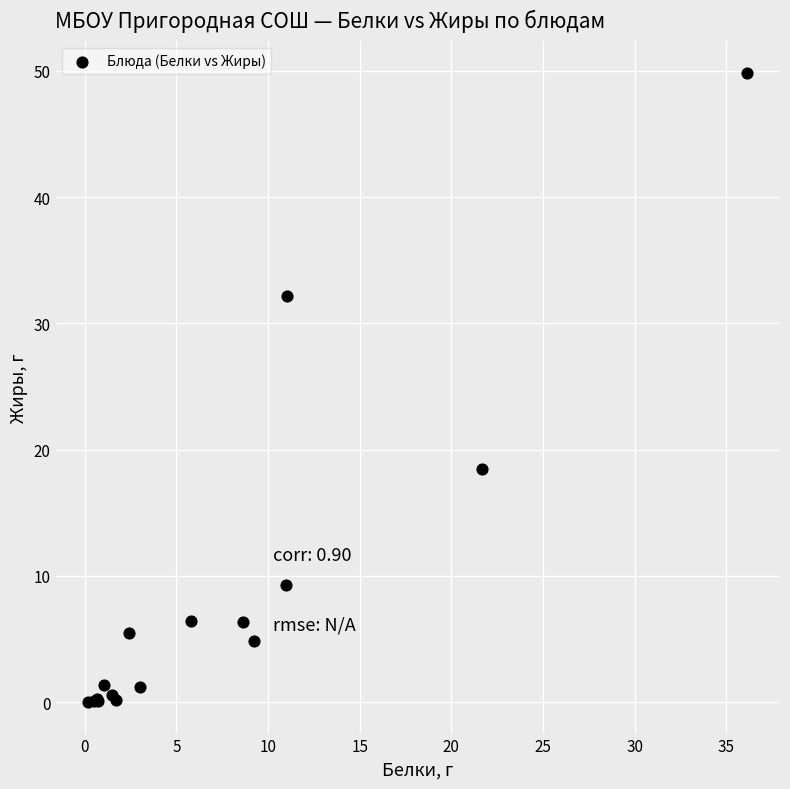

What Y value in the scatter plot is closest to 24?

18.5